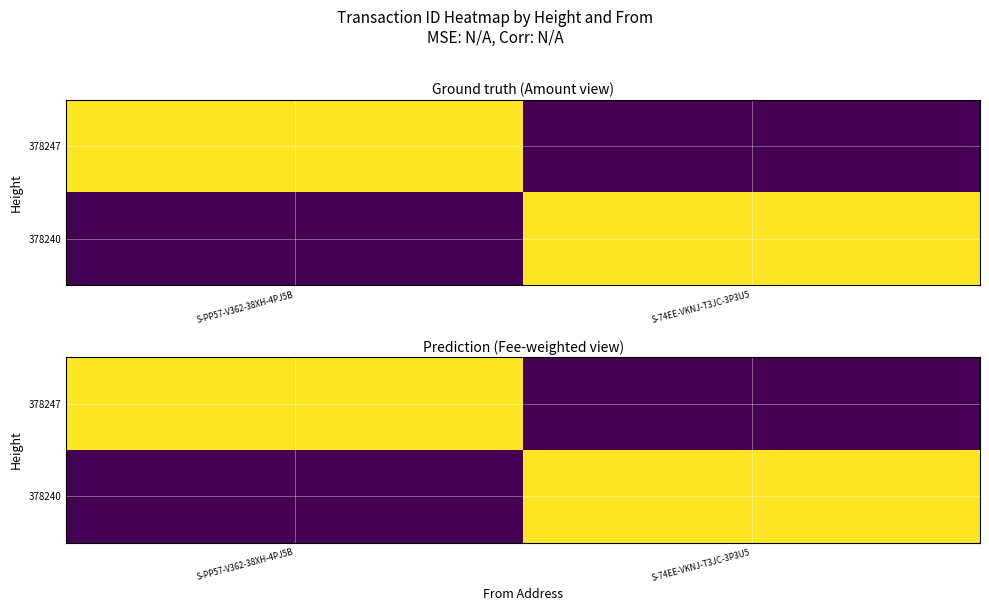

How many values in 378247 are above zero?

1